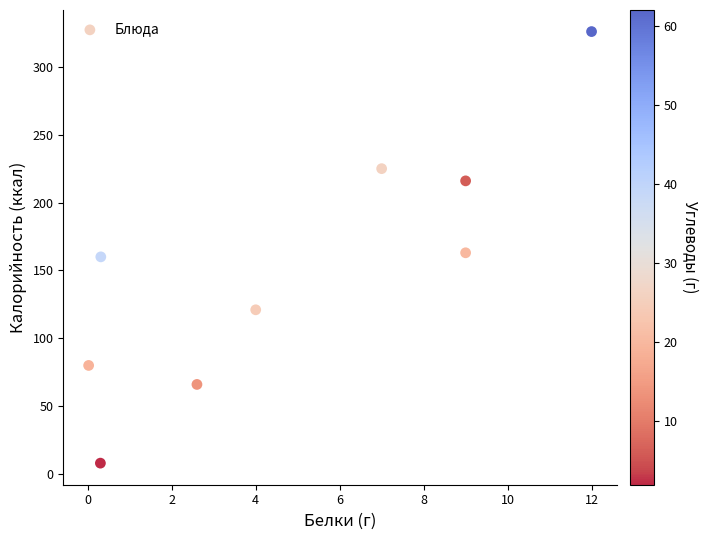

What is the range of Y values (max minus min)?

318